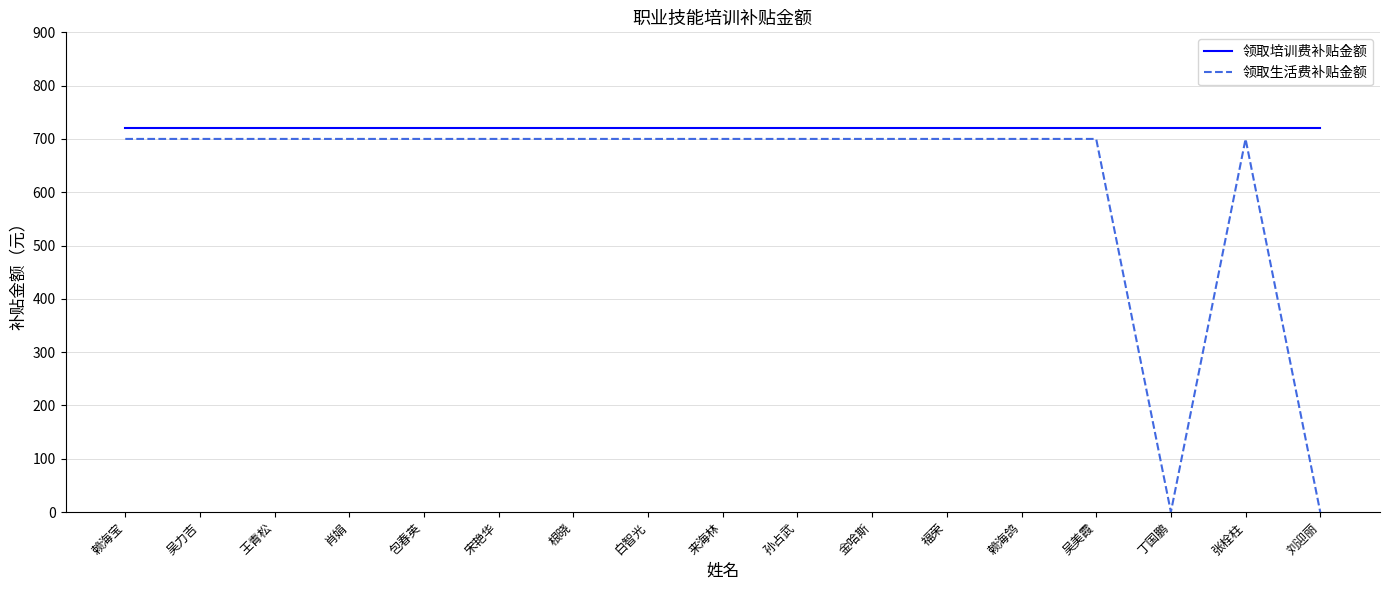

List the series in order of their overall mean, lowest first.

领取生活费补贴金额, 领取培训费补贴金额